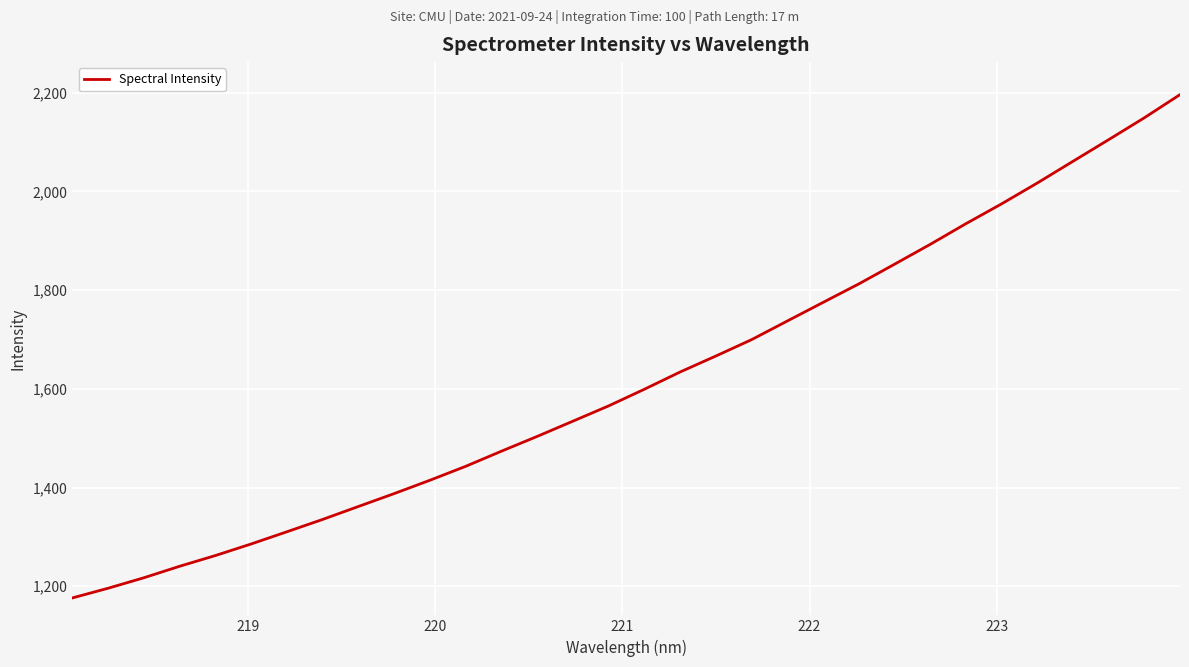

What is the difference between the maximum and minimum values?

1019.9